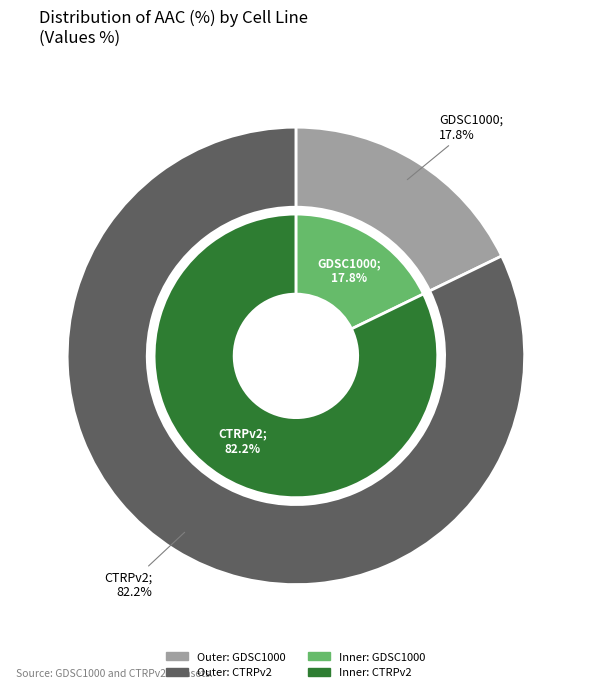

To the nearest percent, what is the difference between the largest and smallest slice percentages?

64%